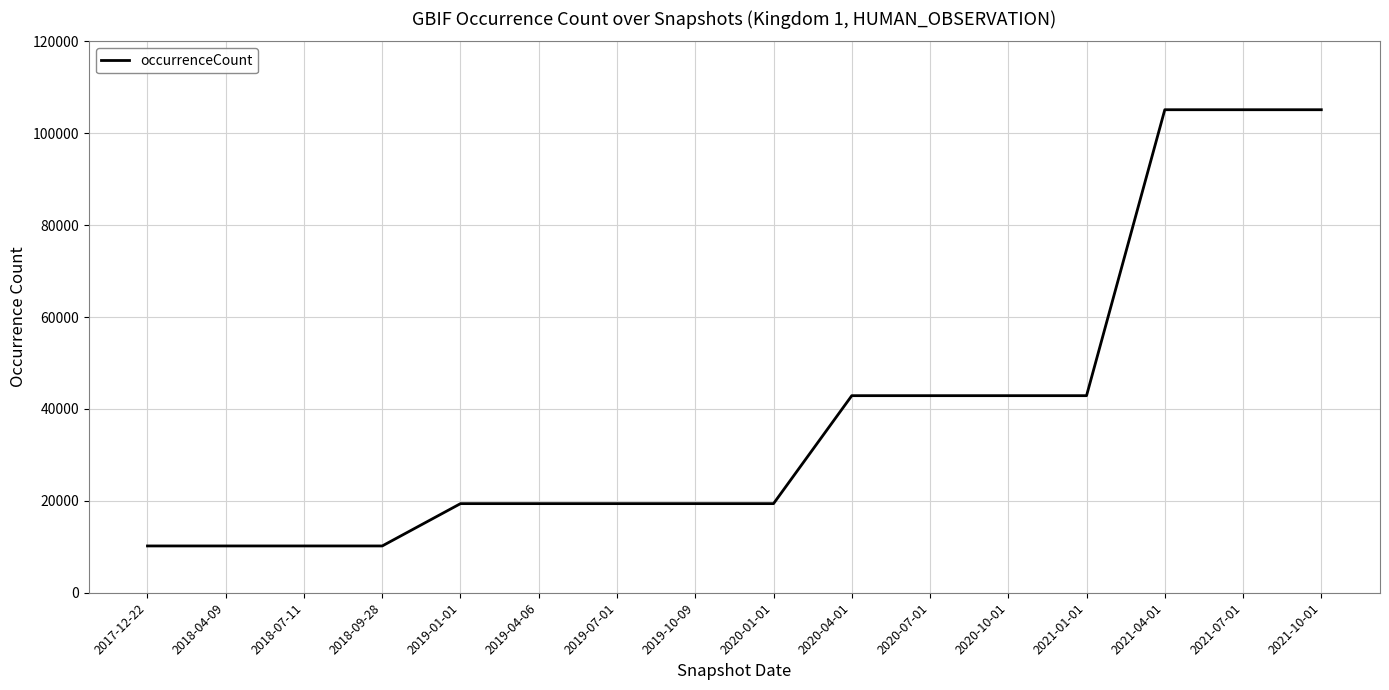

What is the average value?

39039